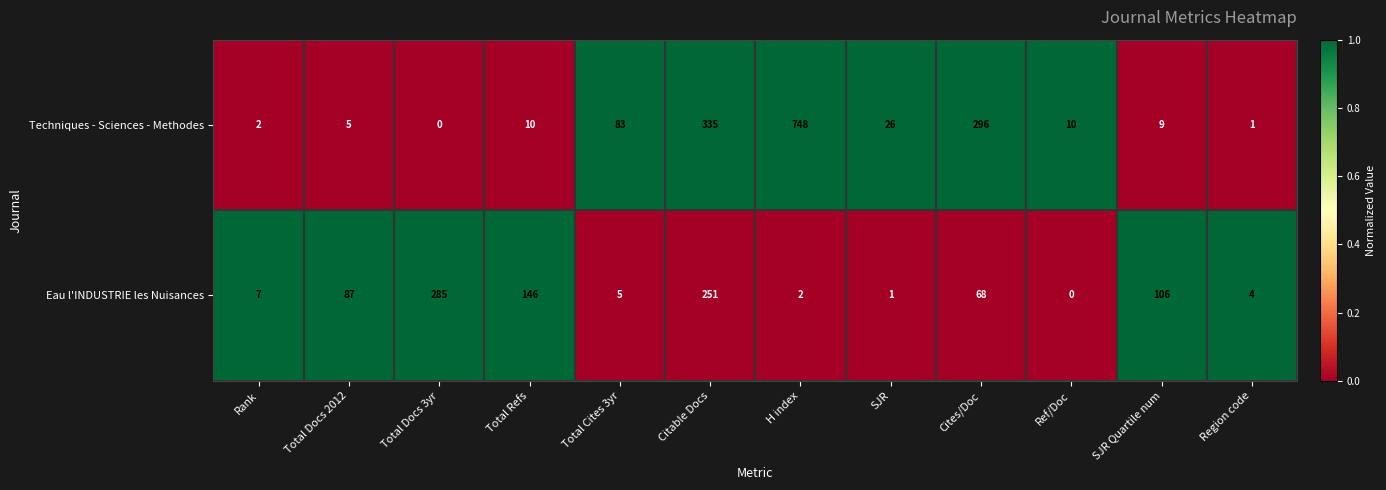

How many data points in Techniques - Sciences - Methodes are less than 10?

5